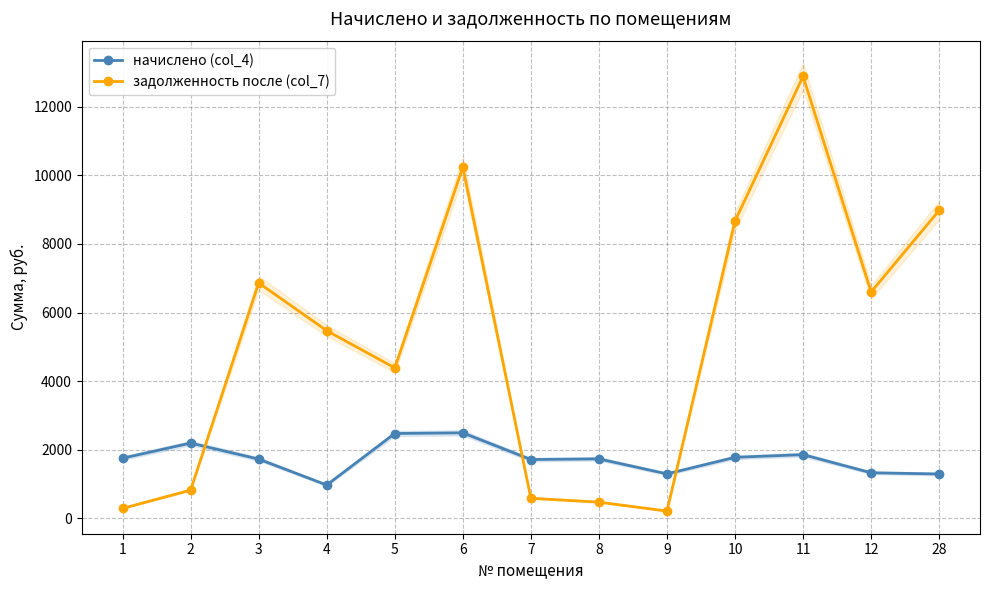

Where is начислено (col_4) nearest to the value 1735?

8